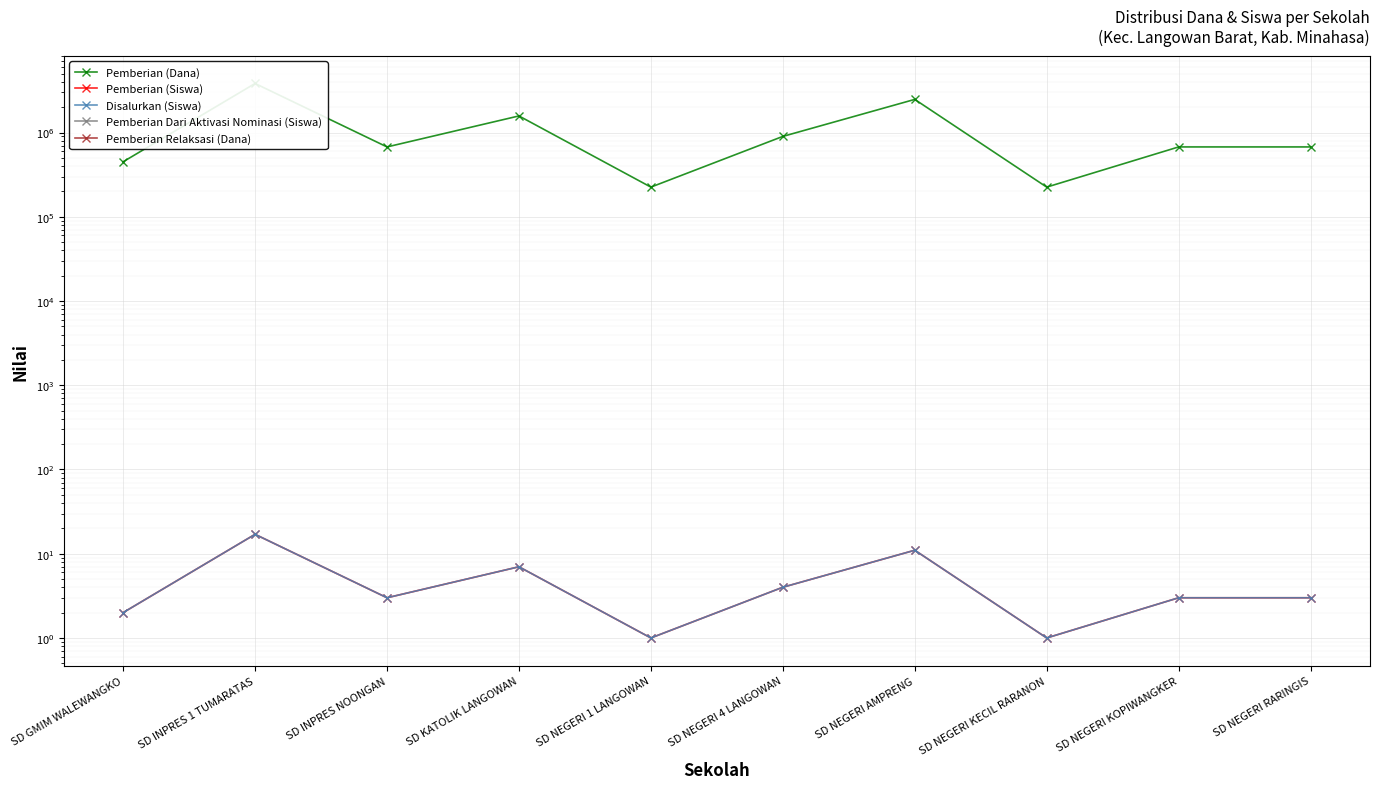

At how many categories does at least one series exceed 358610?

8